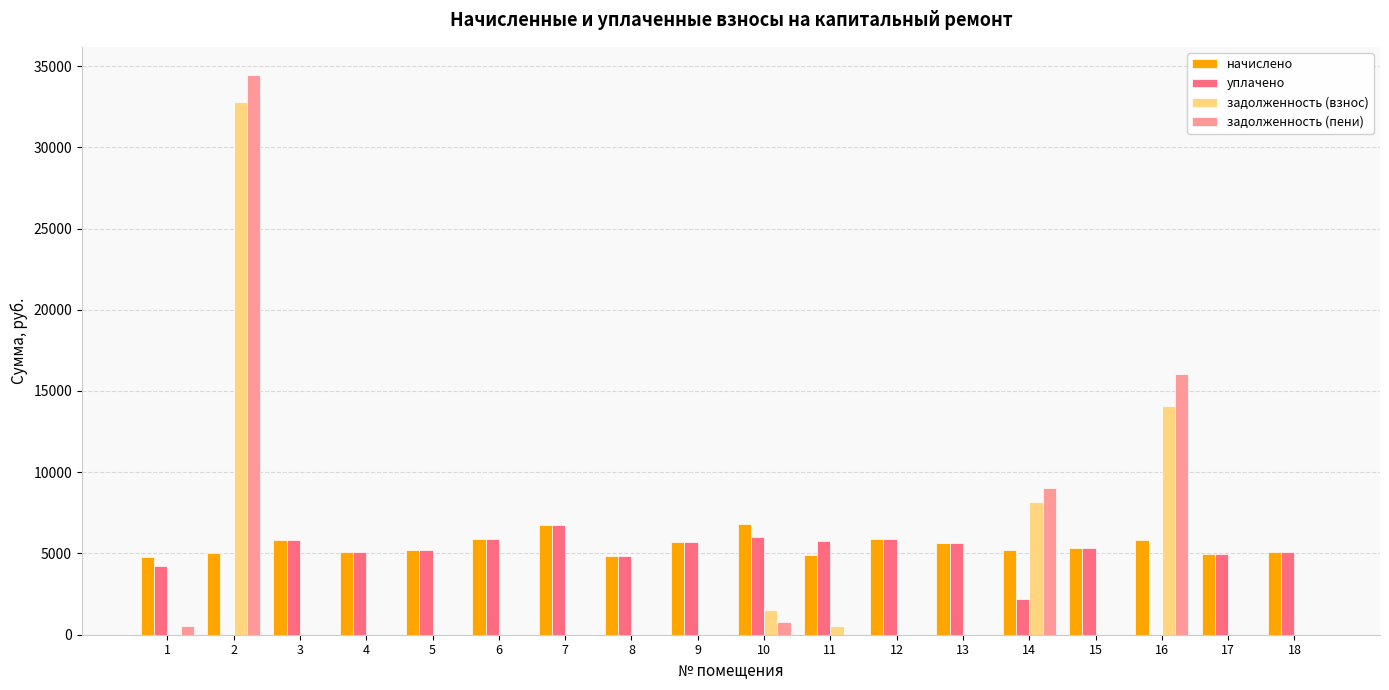

Which series has the largest total across all categories?

начислено